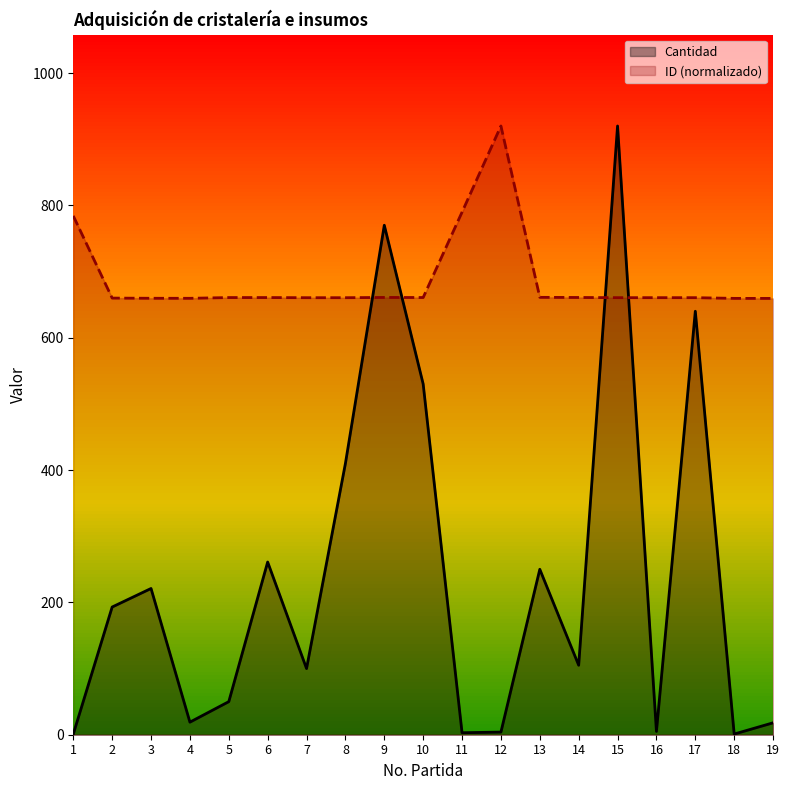

Count the number of categories in the chart.

19